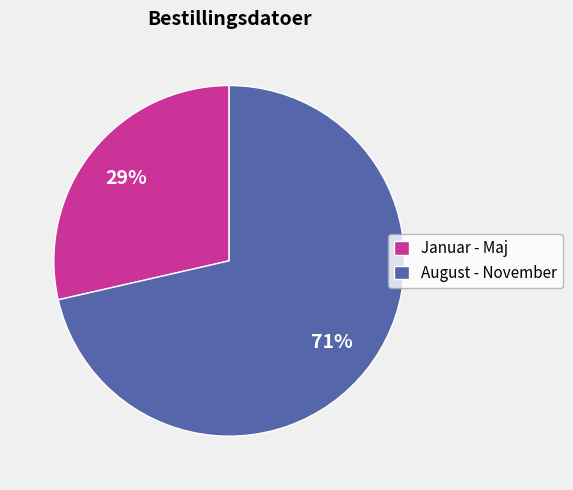

Combined, do August - November and Januar - Maj account for over 50%?

Yes